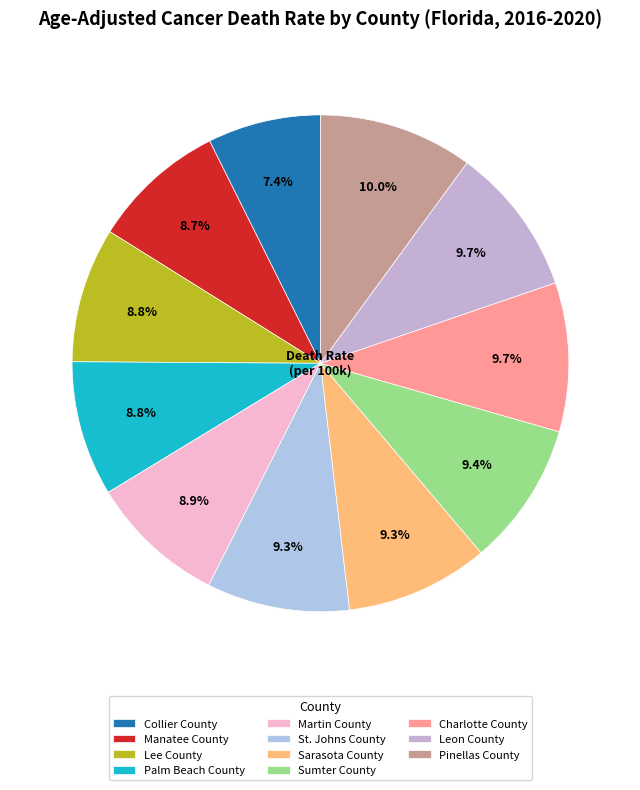

What is the ratio of the value at Palm Beach County to the value at Sarasota County?

0.9